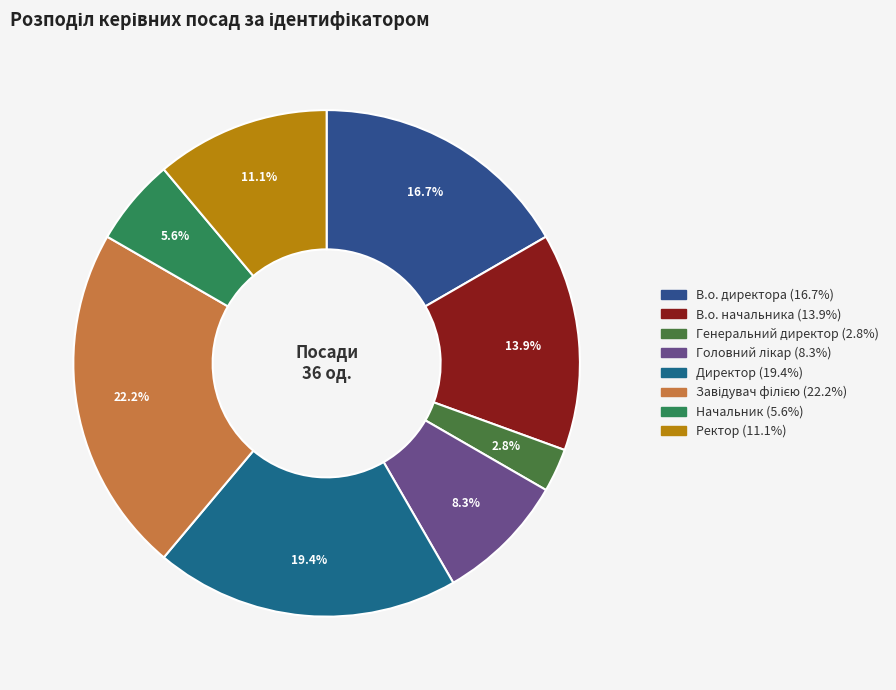

What percentage is NOT represented by Начальник?

94.4%